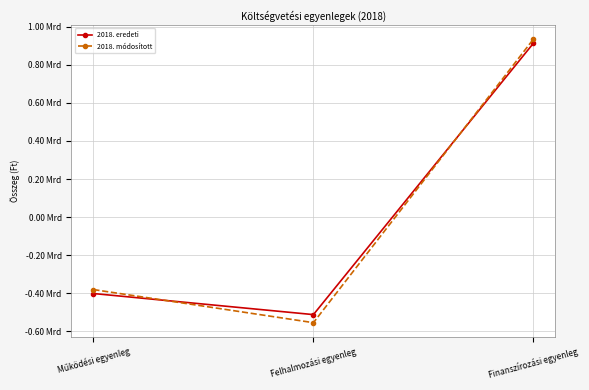

What is the label of the 3rd point from the left?

Finanszírozási egyenleg